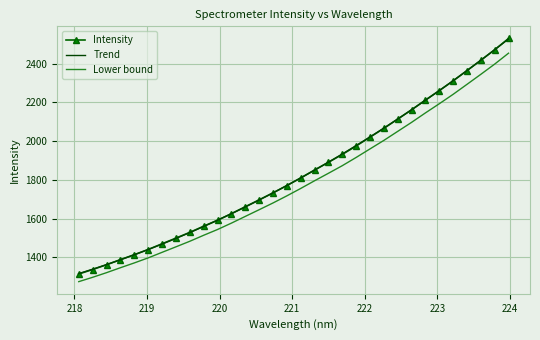

True or false: Intensity and Lower bound cross at least once.

False